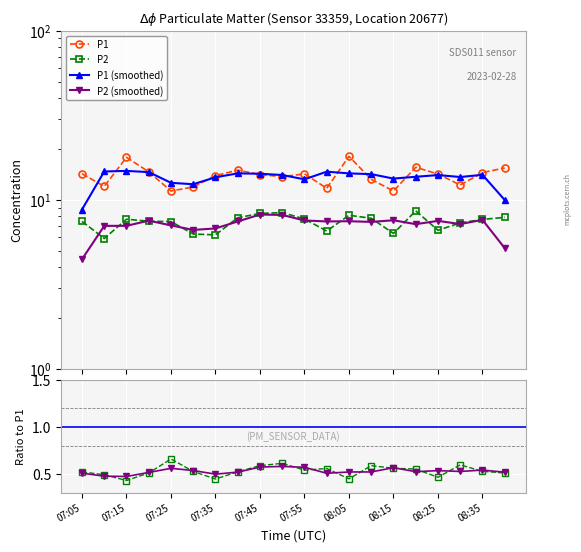

What is the lowest value of the P2 (smoothed) series?

4.5